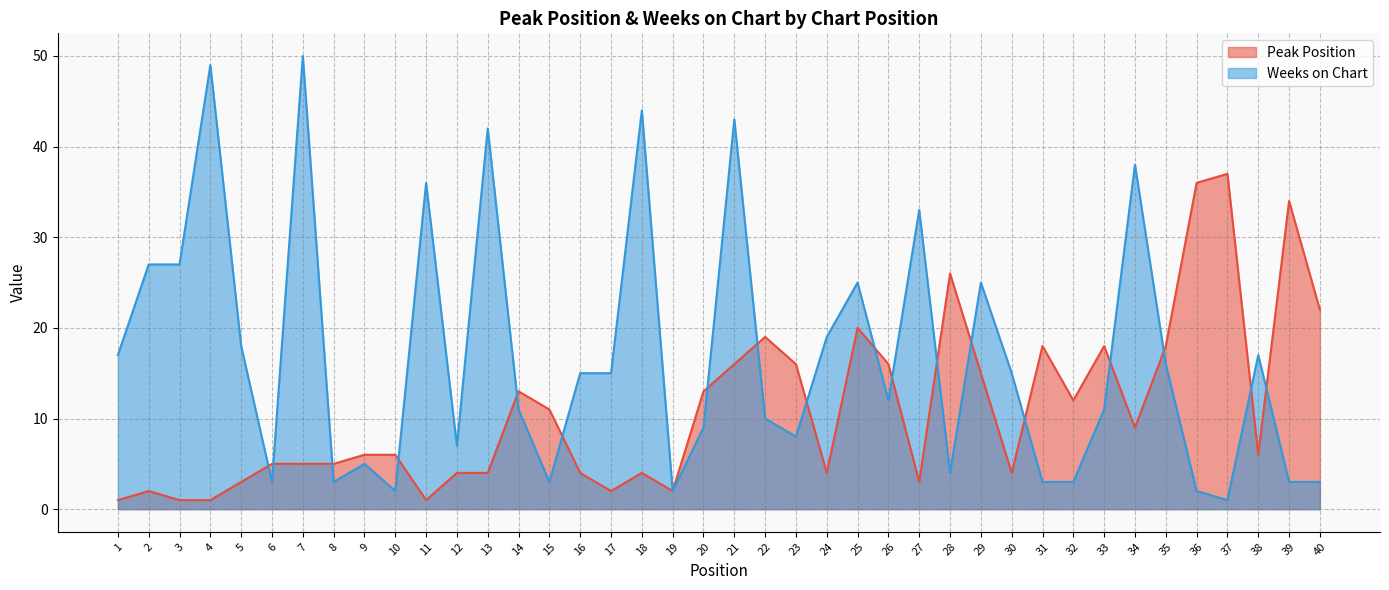

The Weeks on Chart series shows 5 at 6. True or false?

False